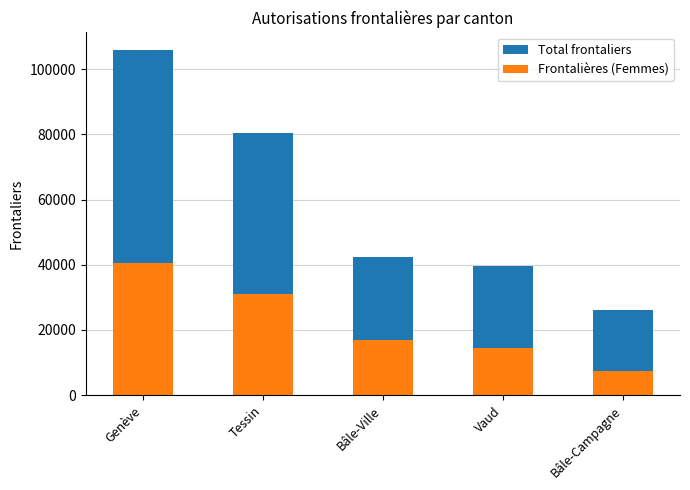

What is the difference between the second highest and minimum values in the Total frontaliers series?

54073